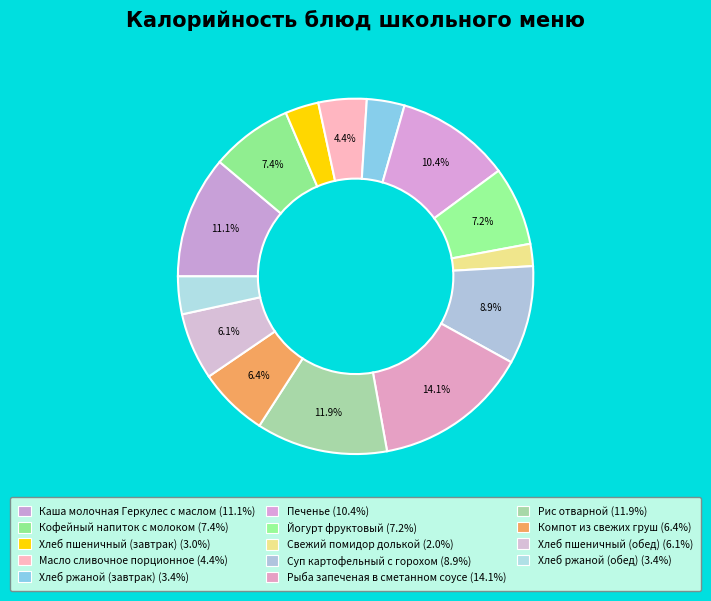

Approximately how many times larger is the value at Йогурт фруктовый compared to Хлеб ржаной (завтрак)?

2.1